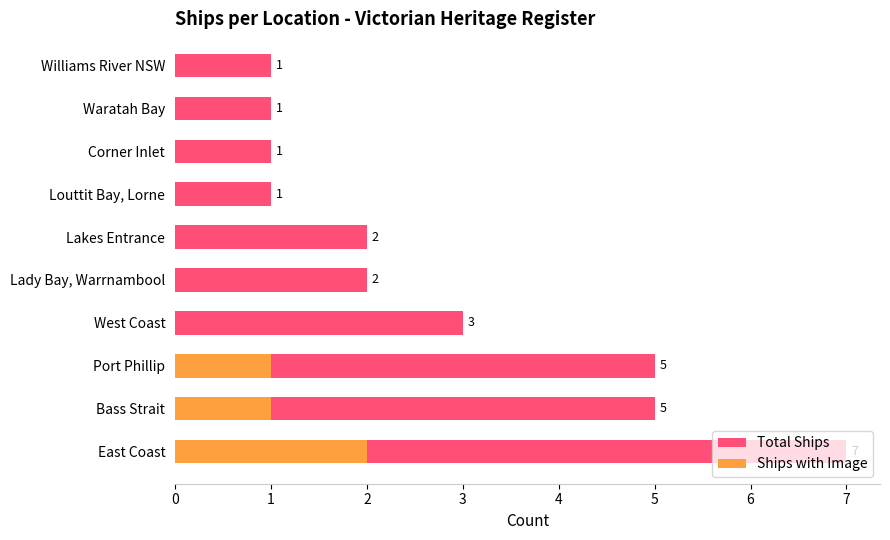

Which series changed the most between East Coast and Williams River NSW?

Total Ships